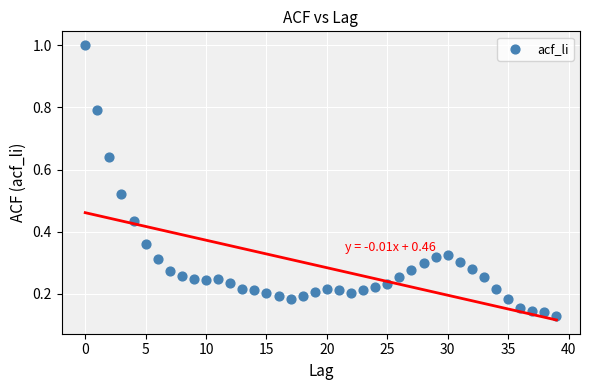

What is the range of Y values (max minus min)?

0.9